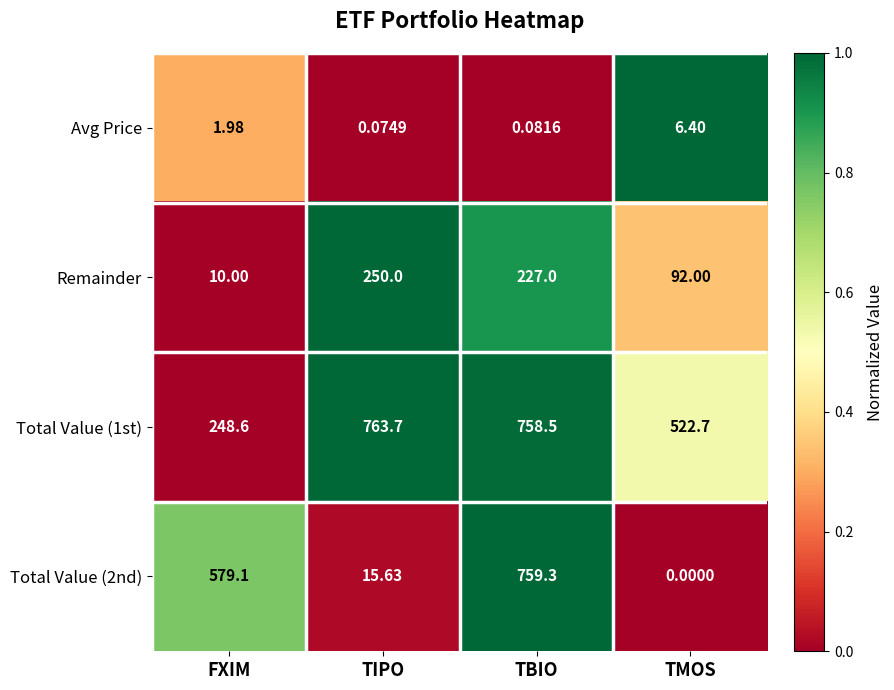

How many distinct data groups are displayed?

4